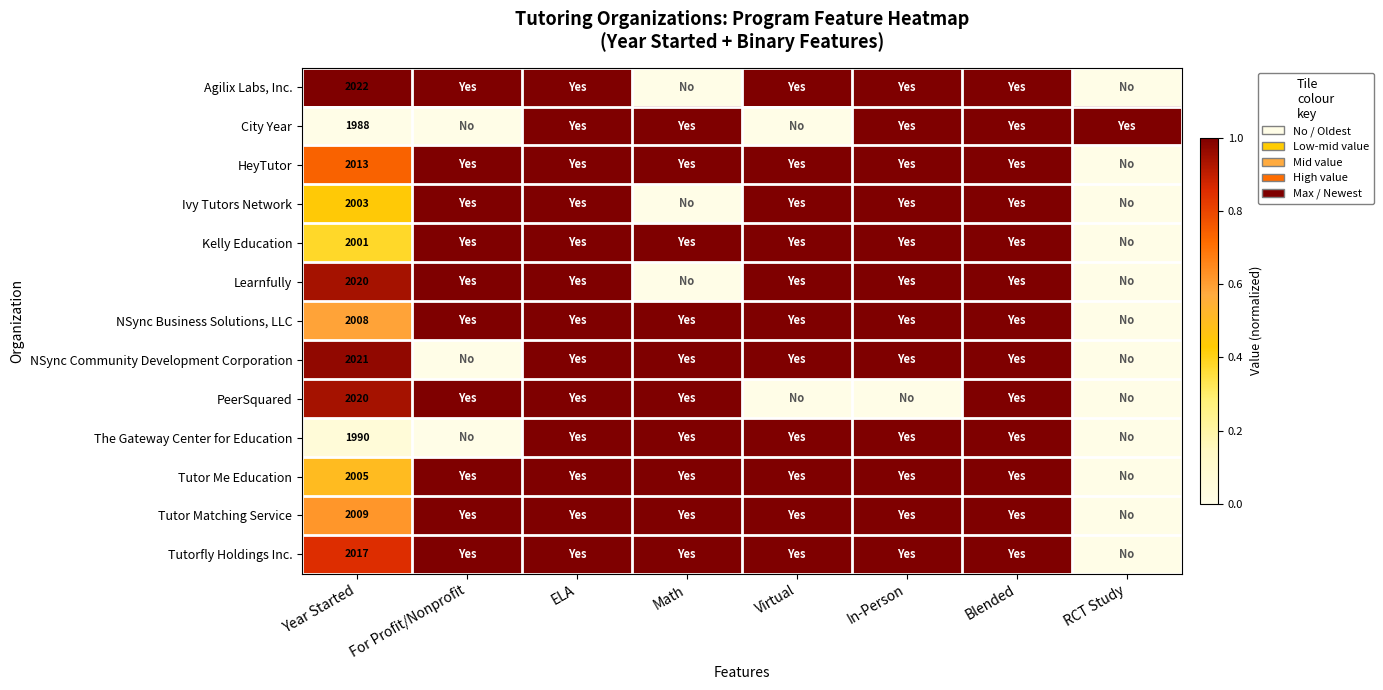

What is the total value across all series at Year Started?

26117